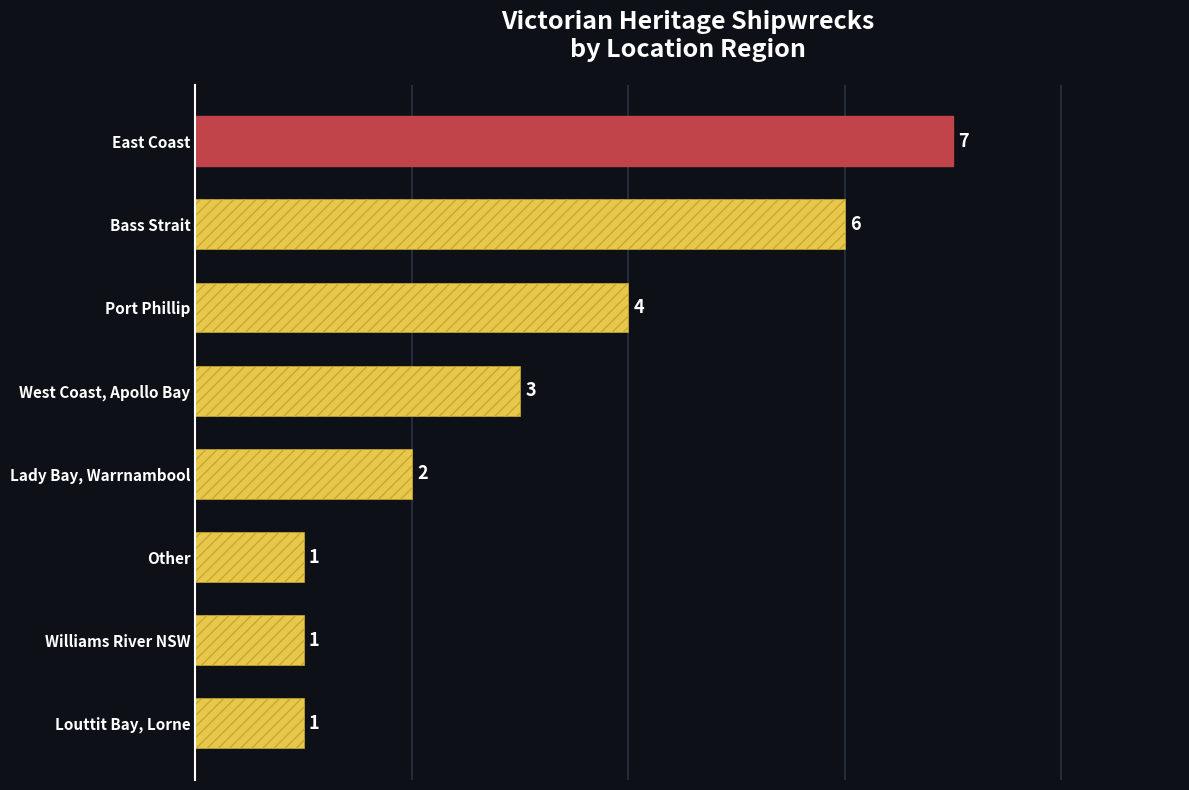

The chart shows a value of 1 at Louttit Bay, Lorne. True or false?

True